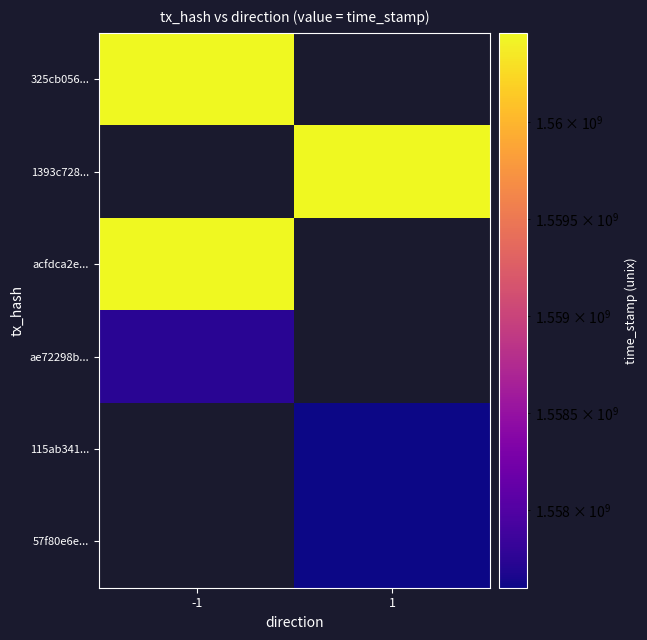

Which has a higher value, 1 or -1?

-1